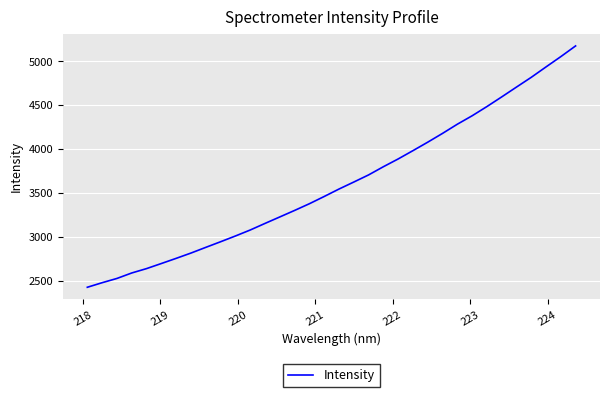

What is the greatest value displayed?

5175.5